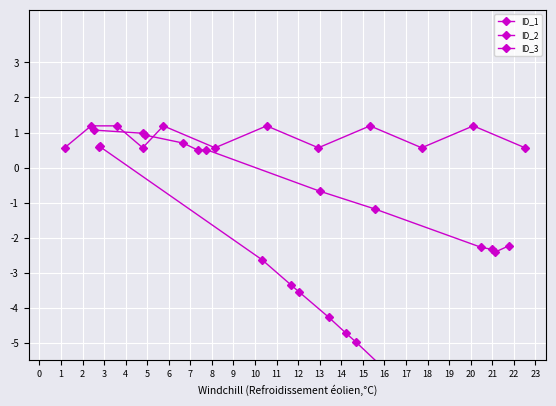

Where is the first local maximum for ID_3?

4